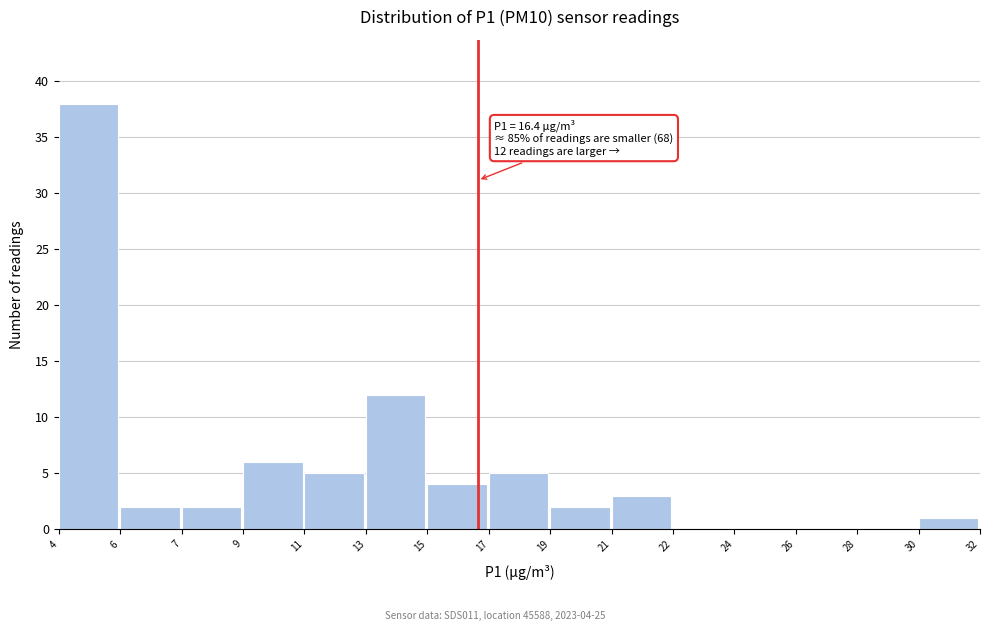

Reading right to left, extract all data points from this chart.

30=1	28=0	26=0	24=0	22=0	21=3	19=2	17=5	15=4	13=12	11=5	9=6	7=2	6=2	4=38